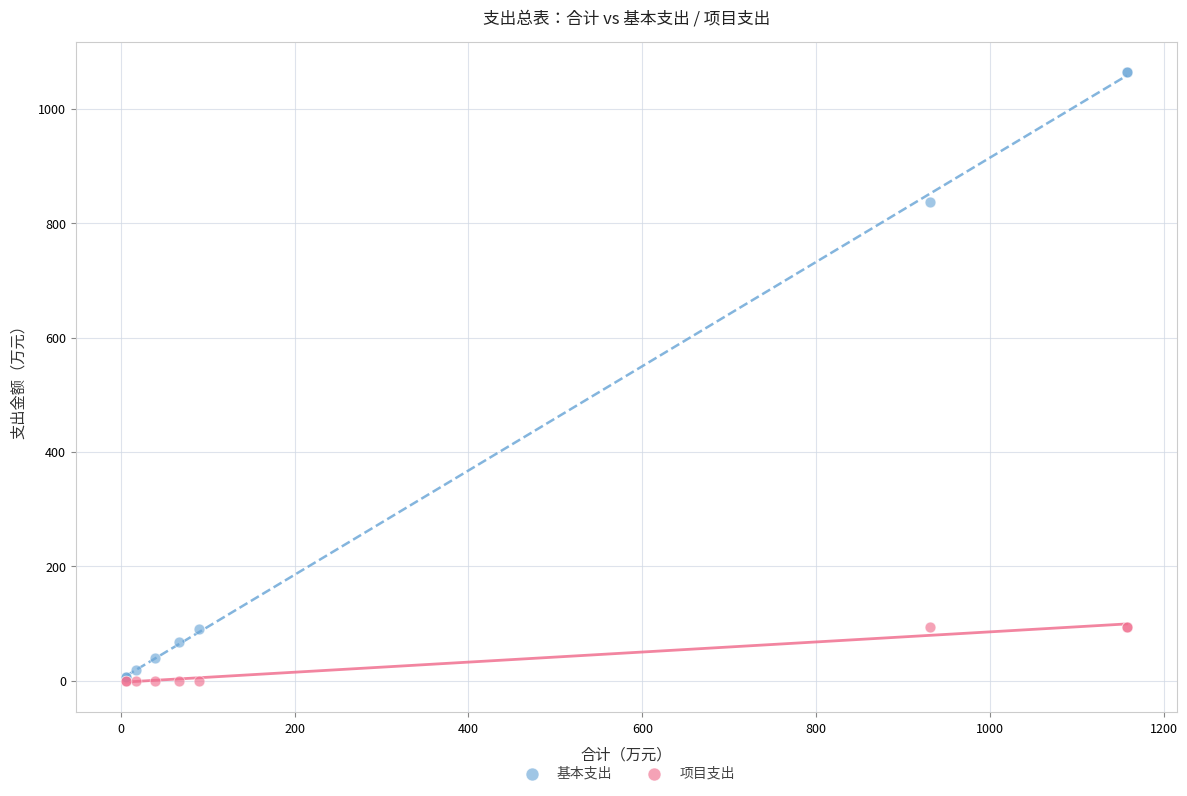

In the 基本支出 series, what Y value is closest to 534?

836.8